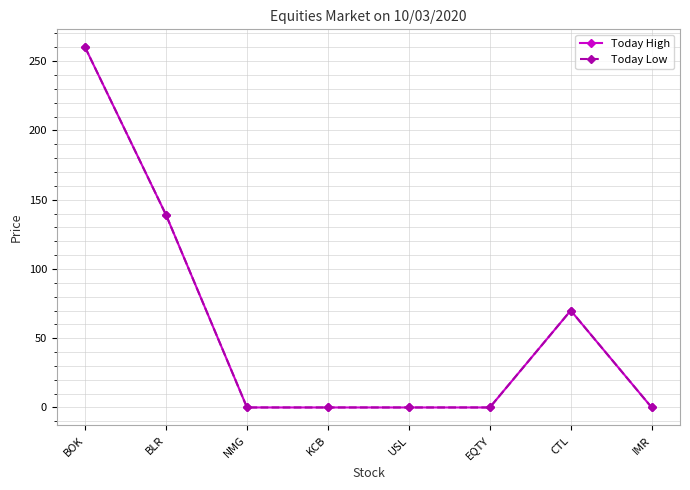

The Today High series shows 139 at BLR. True or false?

True